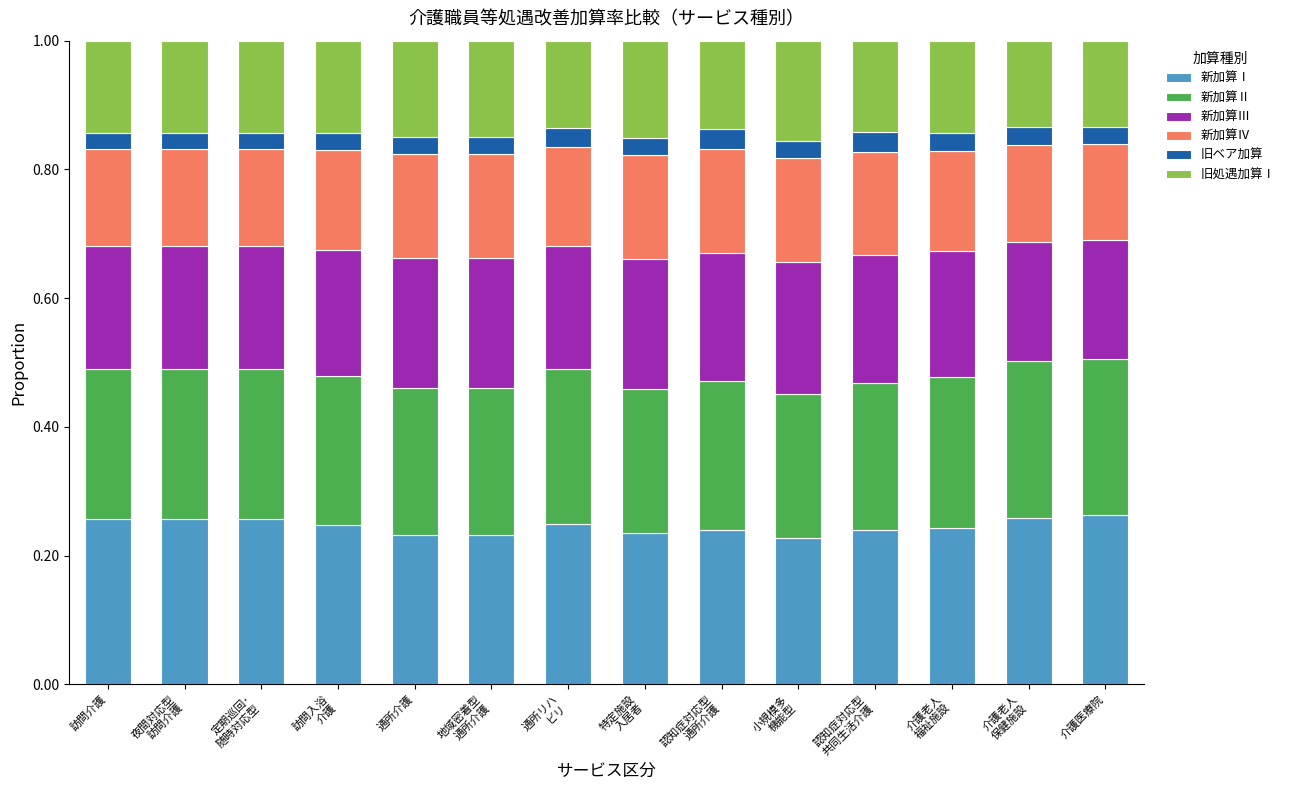

What is the total value across all series at 介護医療院?

1.0